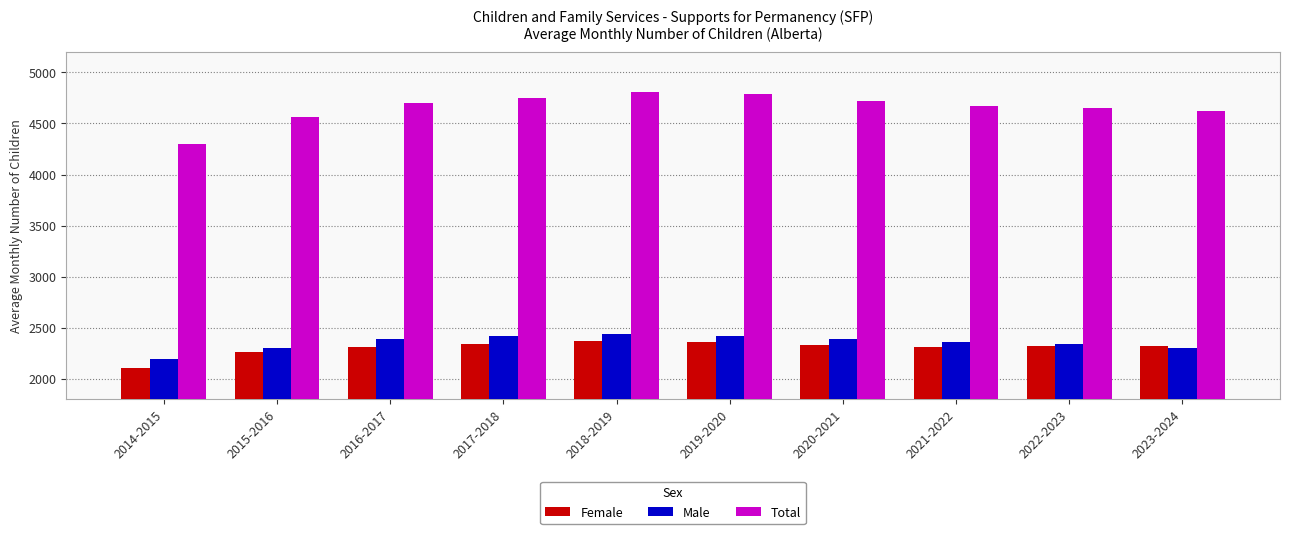

What is the difference between the maximum and minimum values in the Total series?

510